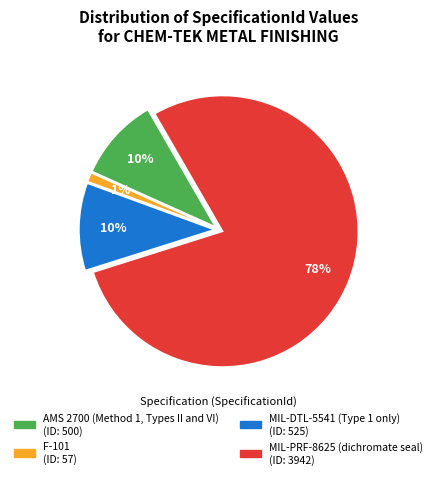

To the nearest percent, what is the combined percentage of AMS 2700 (Method 1, Types II and VI) and MIL-DTL-5541 (Type 1 only)?

20%